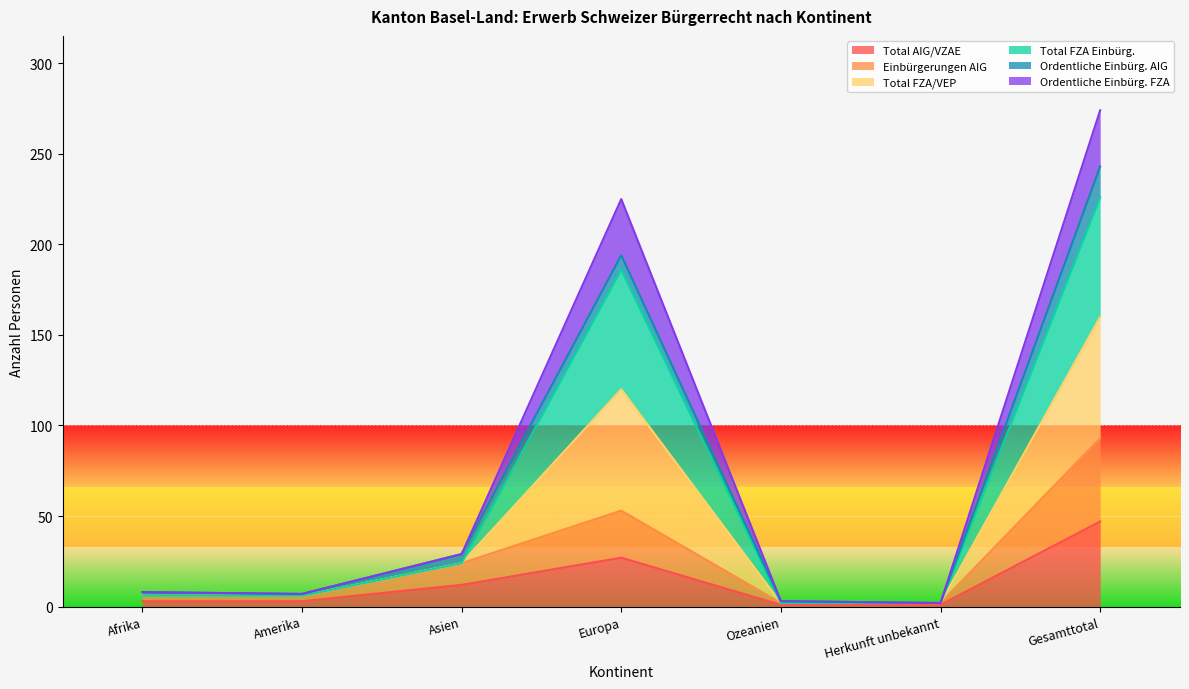

What is the difference between the second highest and second lowest values in the Einbürgerungen AIG series?

51